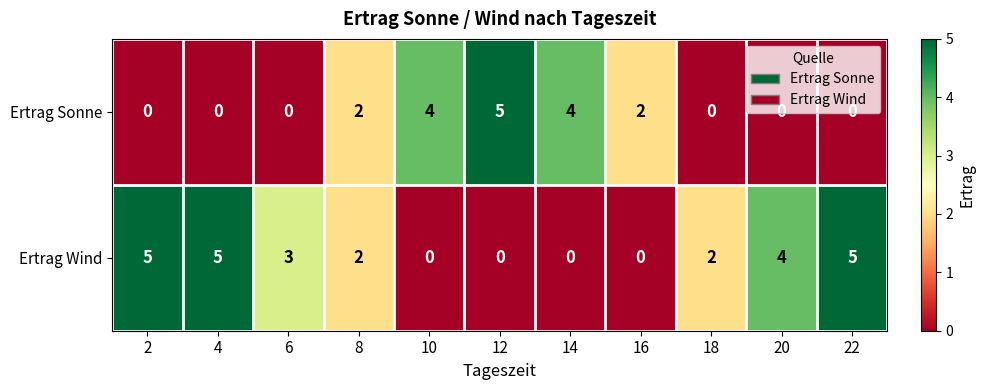

What is the total value across all series at 6?

3